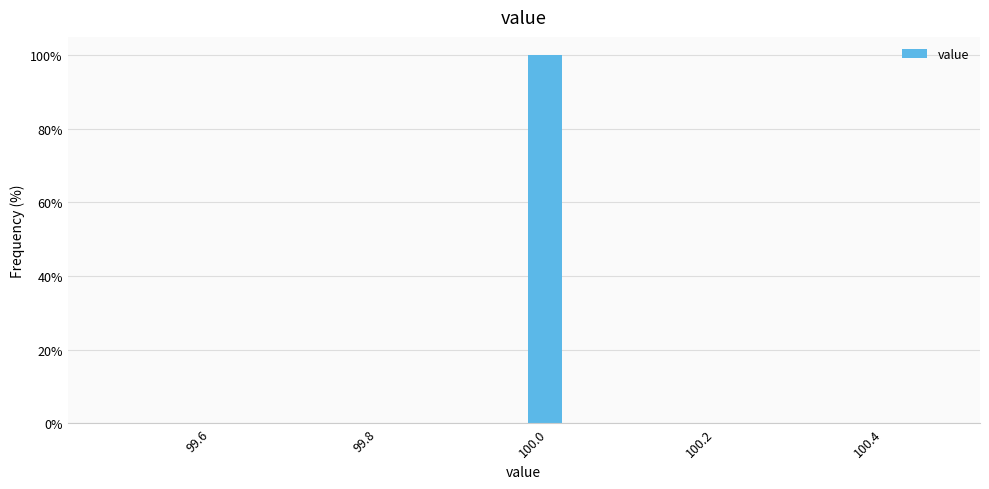

Around what value on the x-axis is the tallest bar? Give the approximate position of its centre, as read against the axis.

100.02